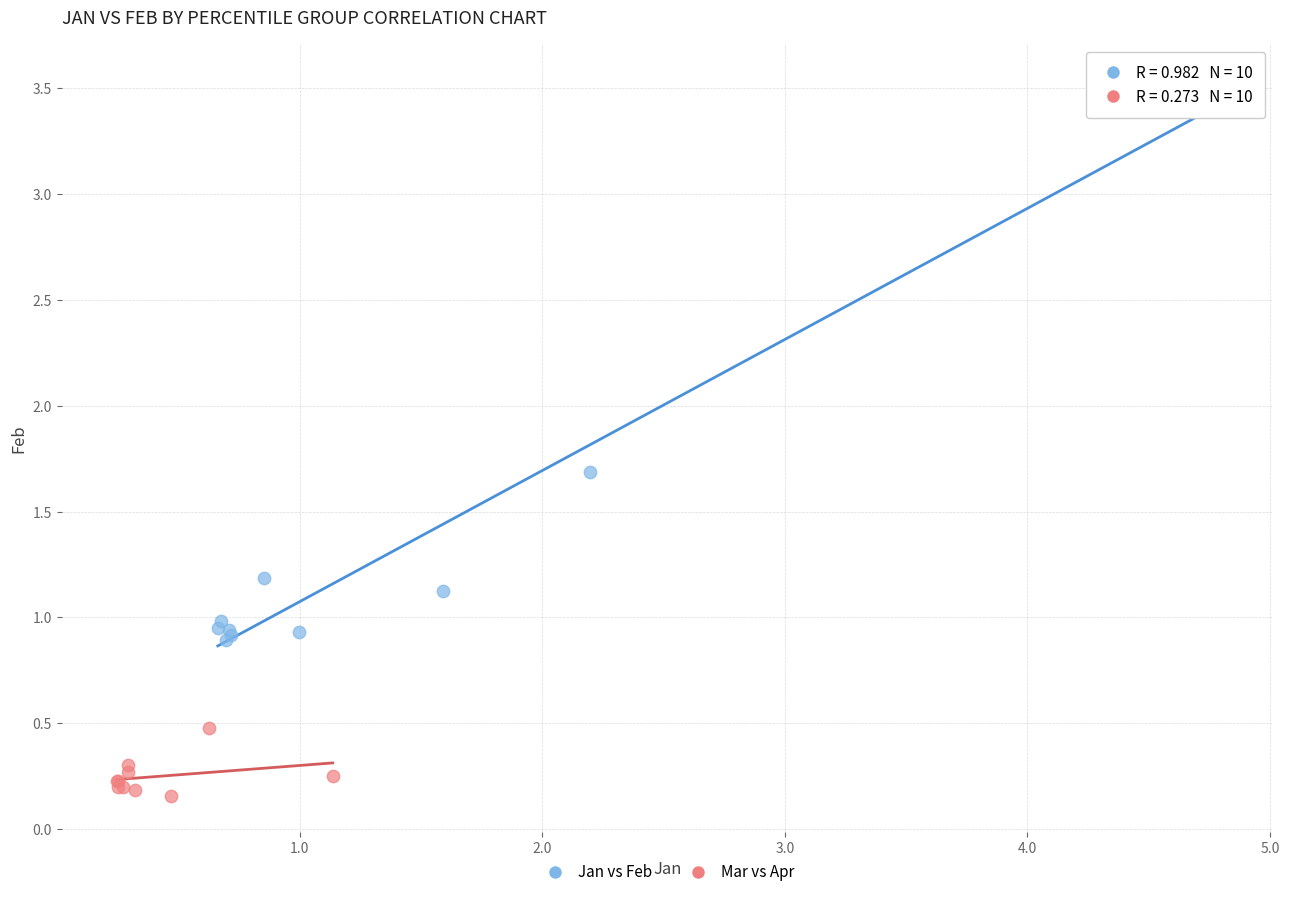

Which series has the widest spread of Y values?

Jan vs Feb